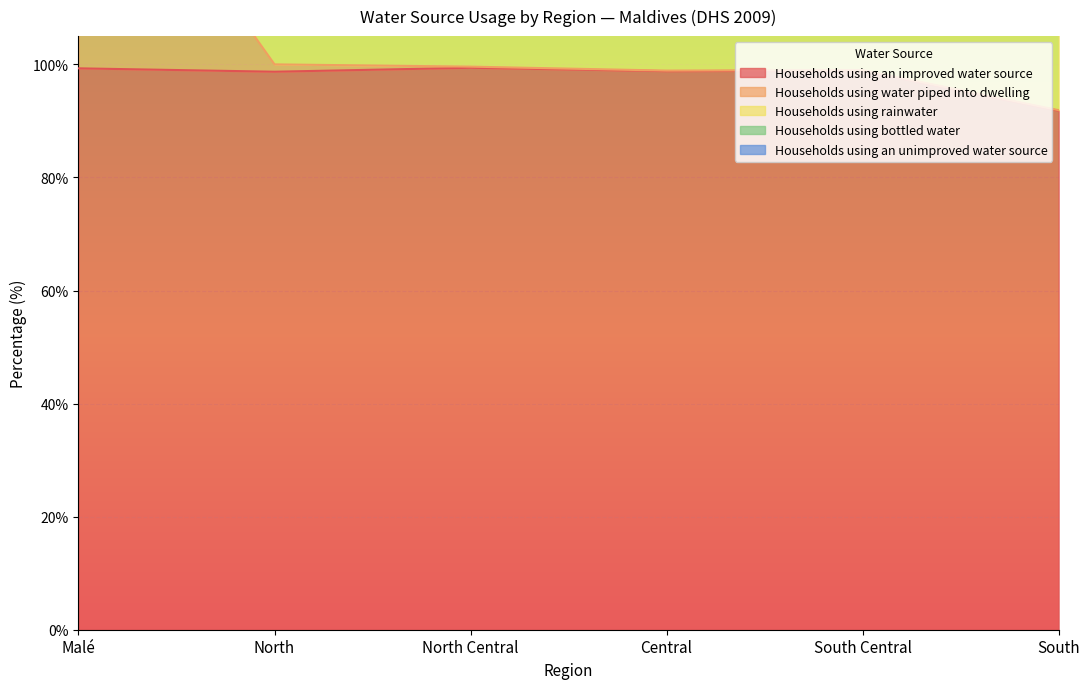

True or false: Households using an improved water source and Households using an unimproved water source intersect in this chart.

False